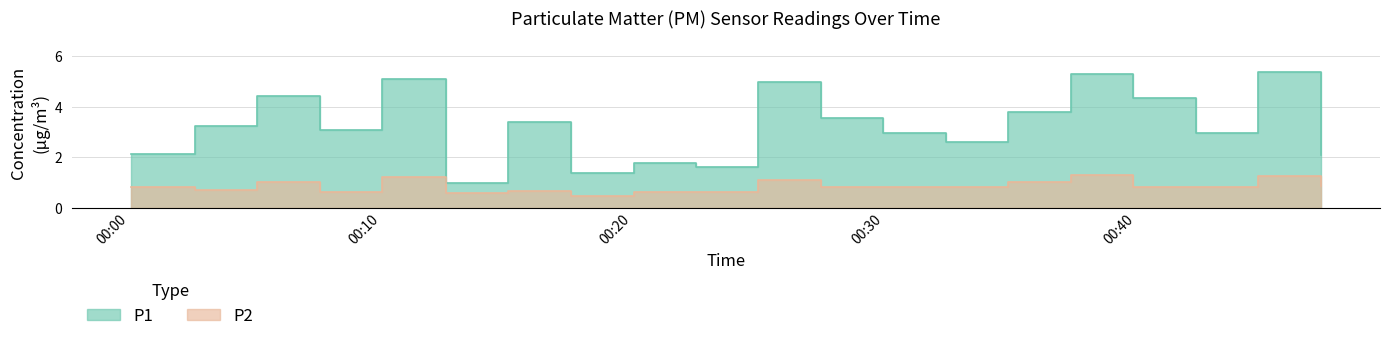

Which series has the largest total across all categories?

P1